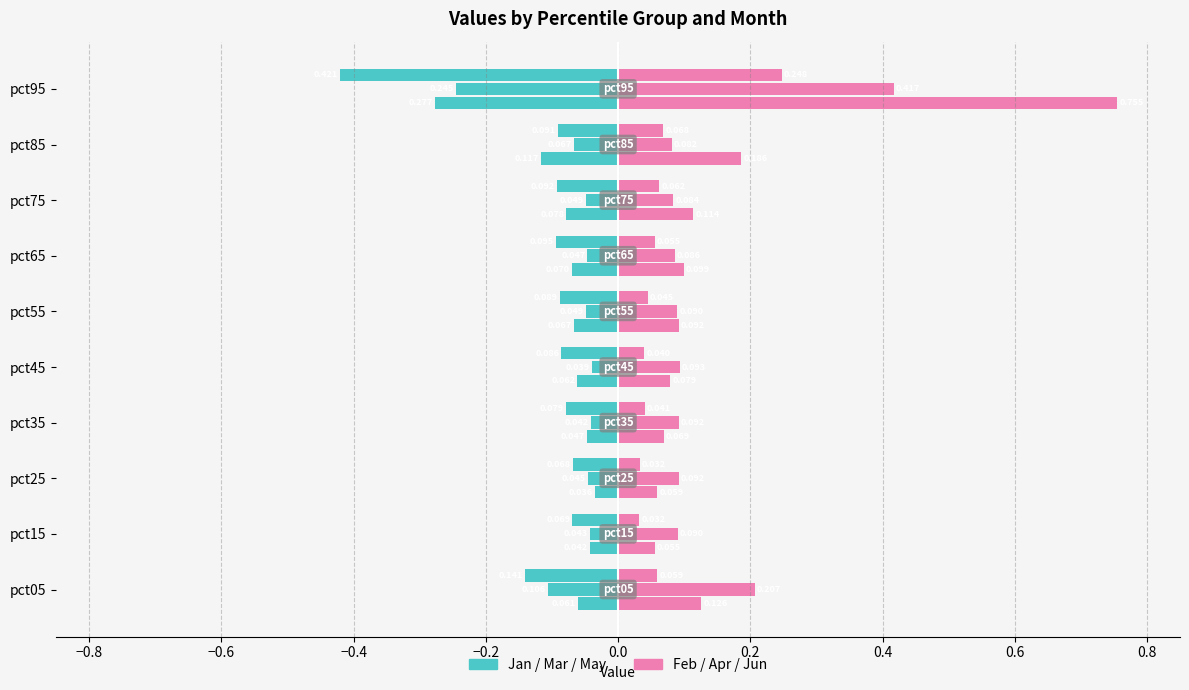

What position from the right is −0.6?

8